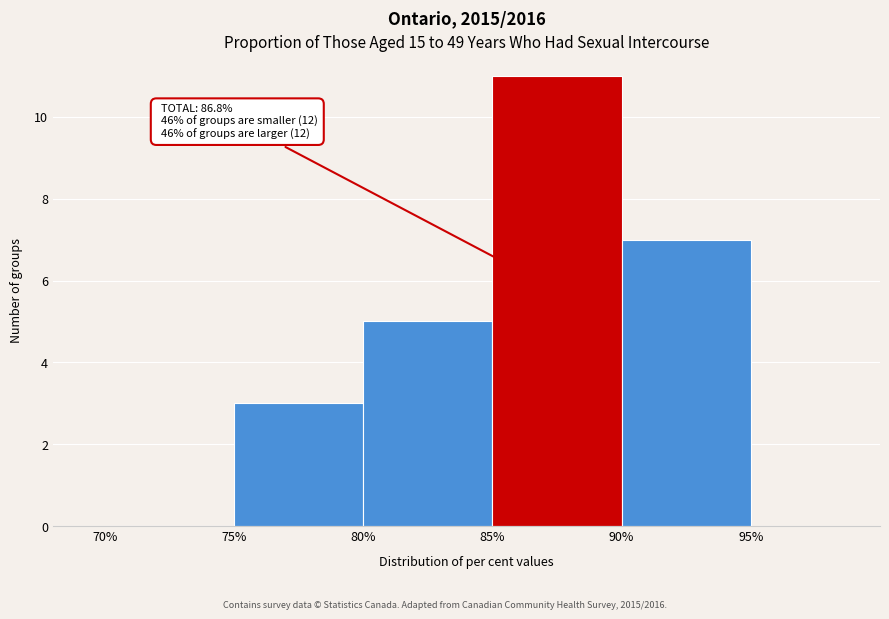

Over which range of the x-axis is the bar tallest?

85% to 90%